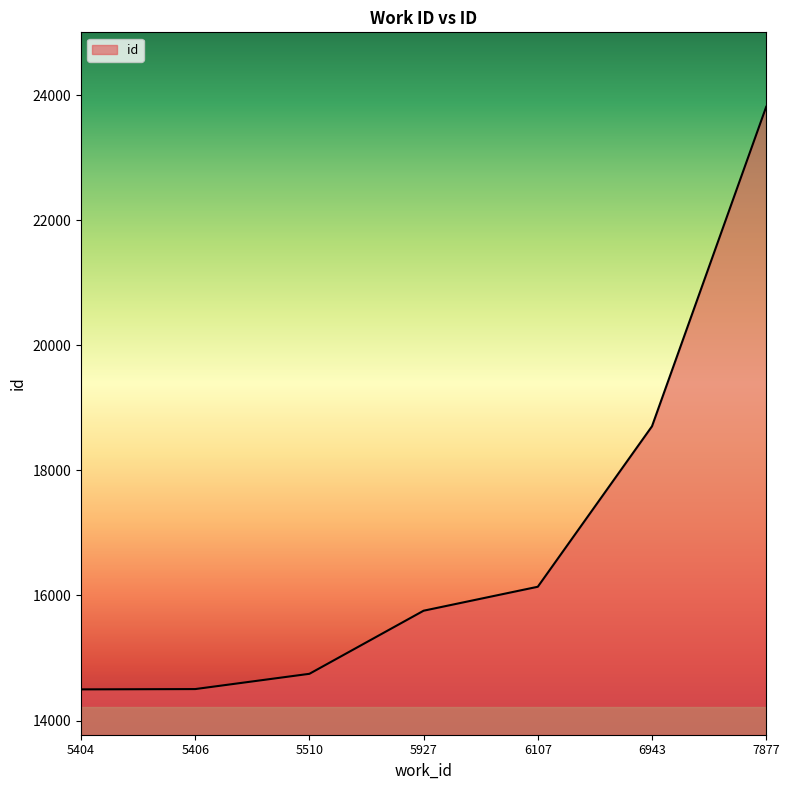

What is the maximum value shown in the chart?

23813